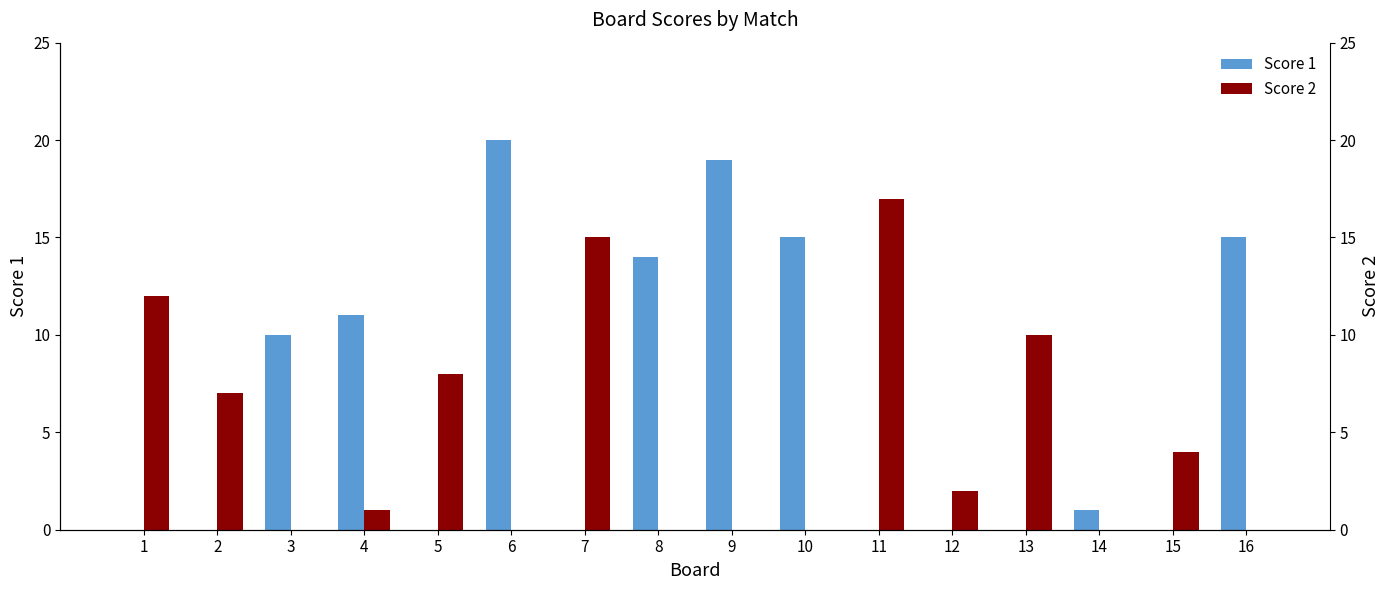

Is it true that Score 2 equals -10 at 8?

False